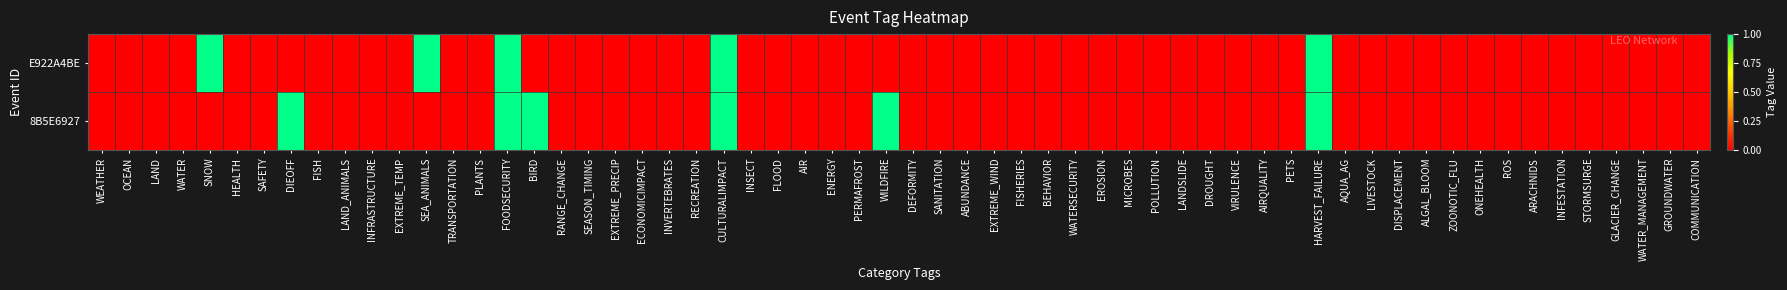

True or false: E922A4BE has a value of 1 at SNOW.

True